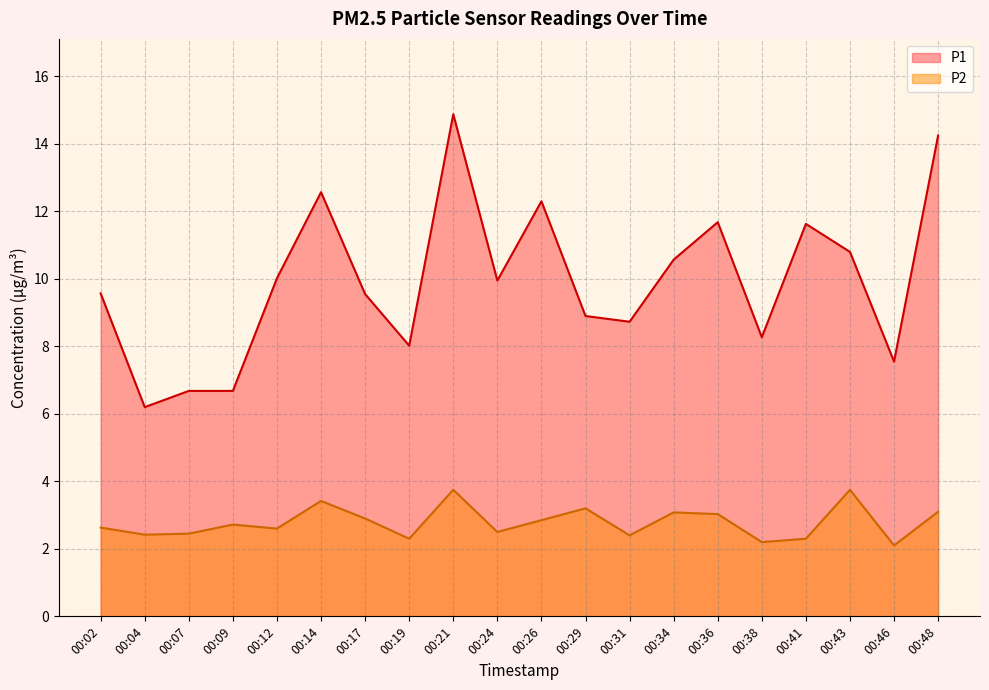

How many lines are shown in the chart?

2